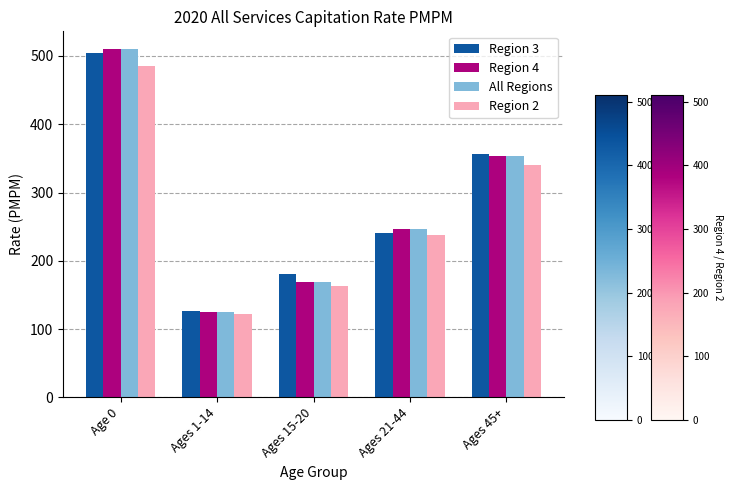

True or false: All Regions has a value of 135.0 at Ages 21-44.

False